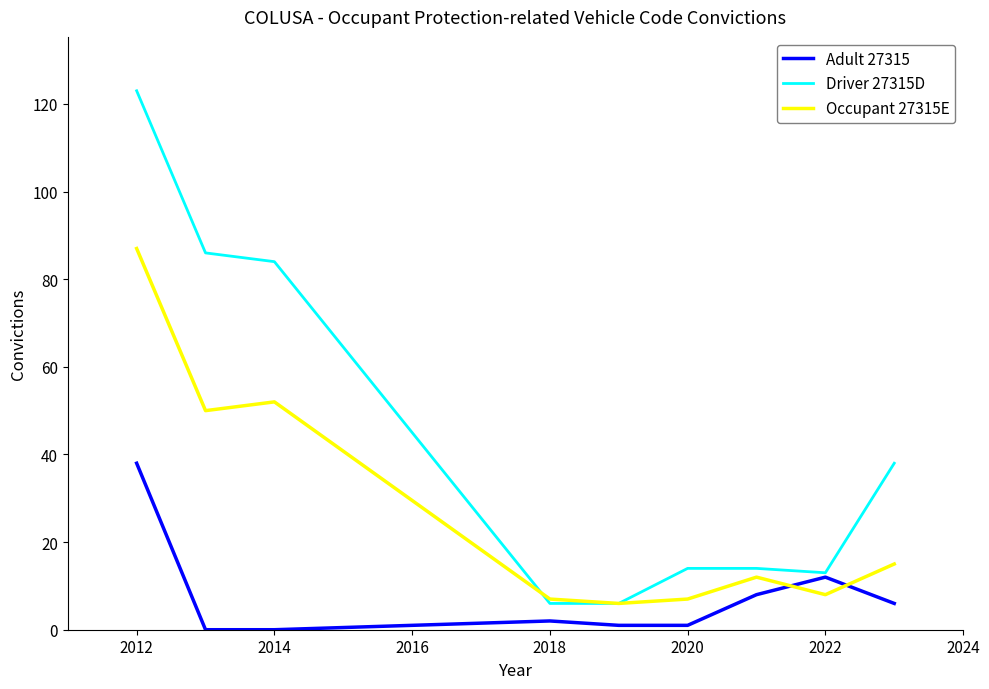

How many series are shown in this chart?

3